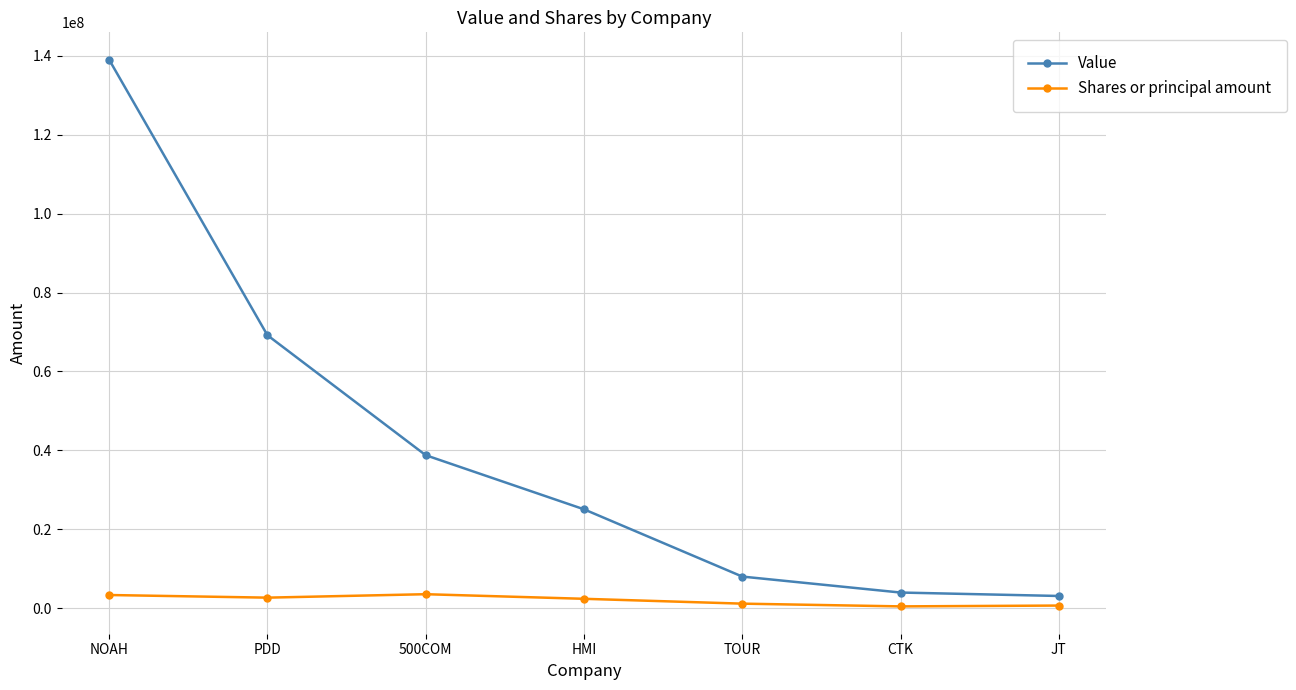

What is the difference between the second highest and second lowest values in the Shares or principal amount series?

2675000